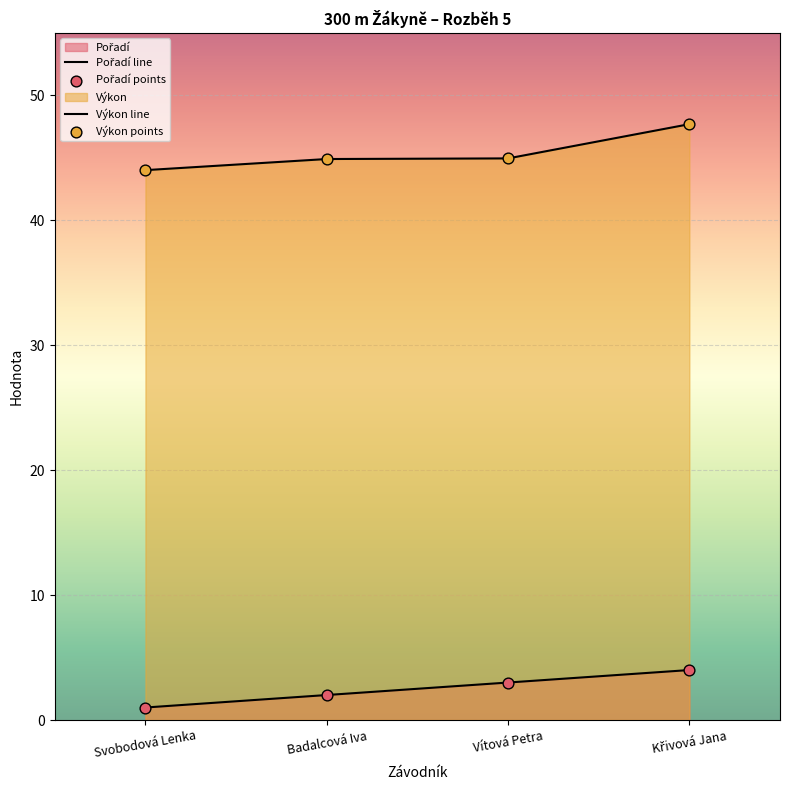

Which series reaches the maximum Y coordinate?

Výkon line